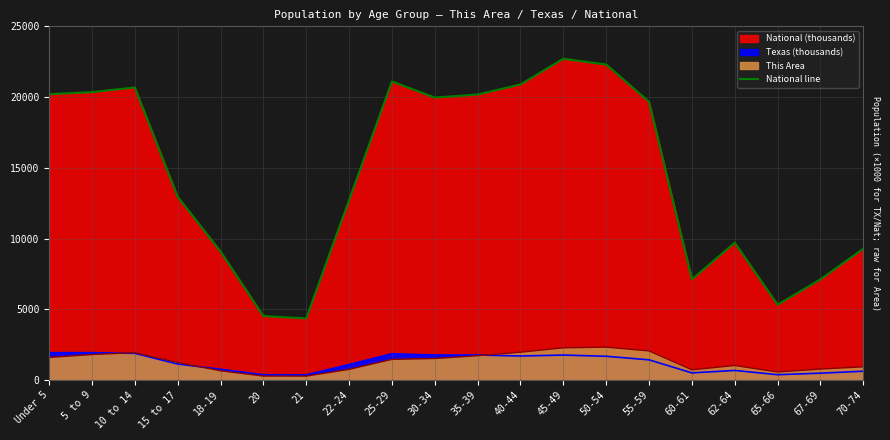

What is the greatest value displayed?

22708.6